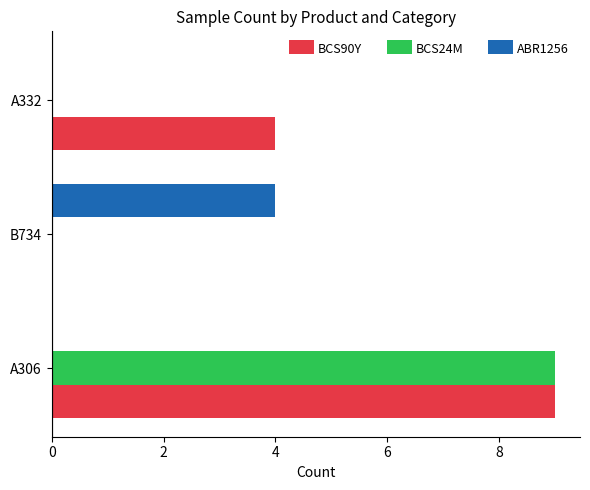

Which series has the largest total across all categories?

BCS90Y